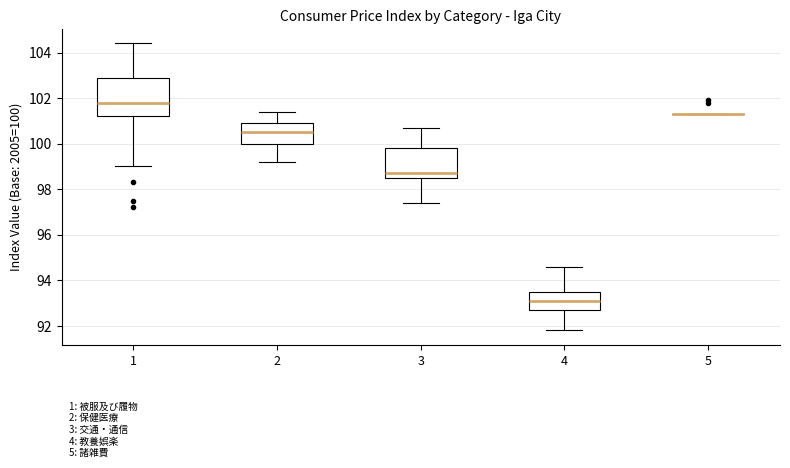

Reading left to right, transcribe this box plot: for each box, give where its median line is, the range the box spans, and where its two whiskers end, as read against the y-axis. The values are not printed on the chart, so give them approximately, as read against the axis.

1: median 101.8, box 101.2 to 103.0, whiskers 99.0 to 104.4
2: median 100.6, box 100.0 to 101.0, whiskers 99.2 to 101.4
3: median 98.8, box 98.6 to 99.8, whiskers 97.4 to 100.8
4: median 93.2, box 92.8 to 93.6, whiskers 91.8 to 94.6
5: box collapsed to a line at 101.4, whiskers 101.4 to 101.4